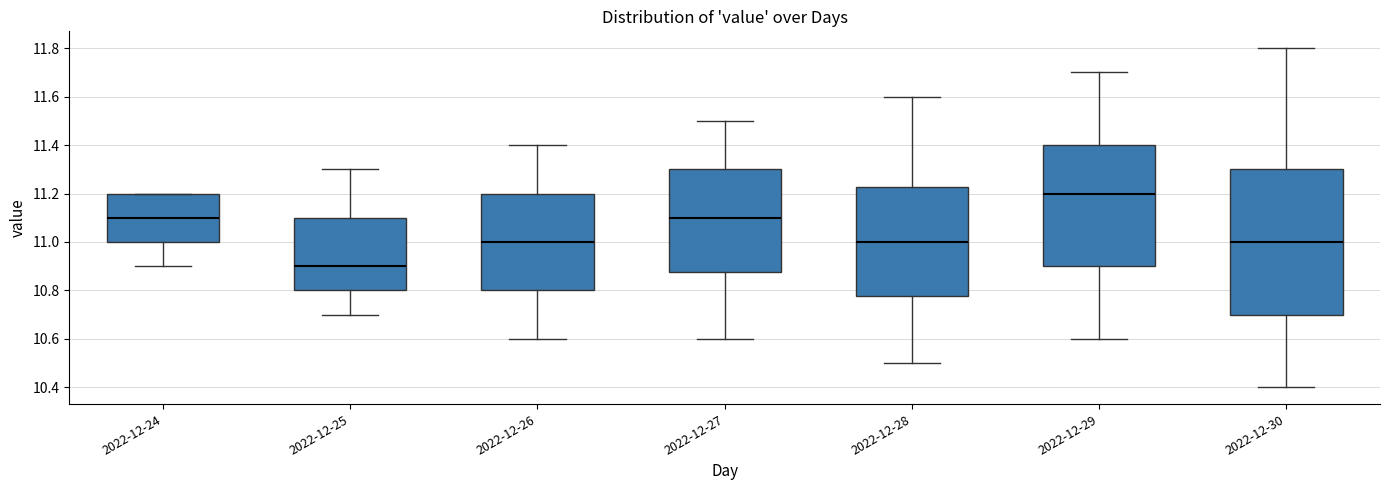

Where does the upper whisker of the box for 2022-12-29 end on the y-axis? The values are not printed on the chart, so give them approximately, as read against the axis.

11.70